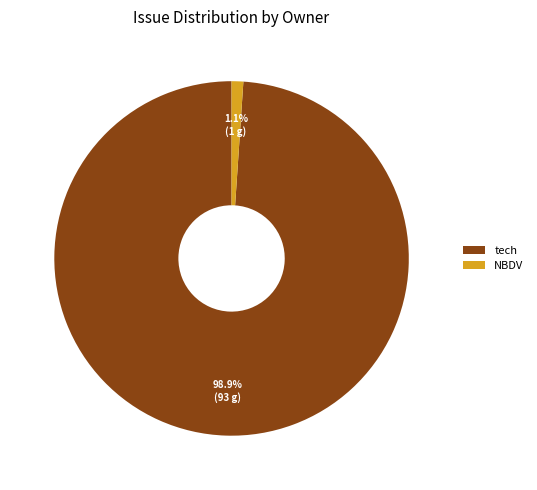

Is it true that NBDV is 7% of the pie?

False